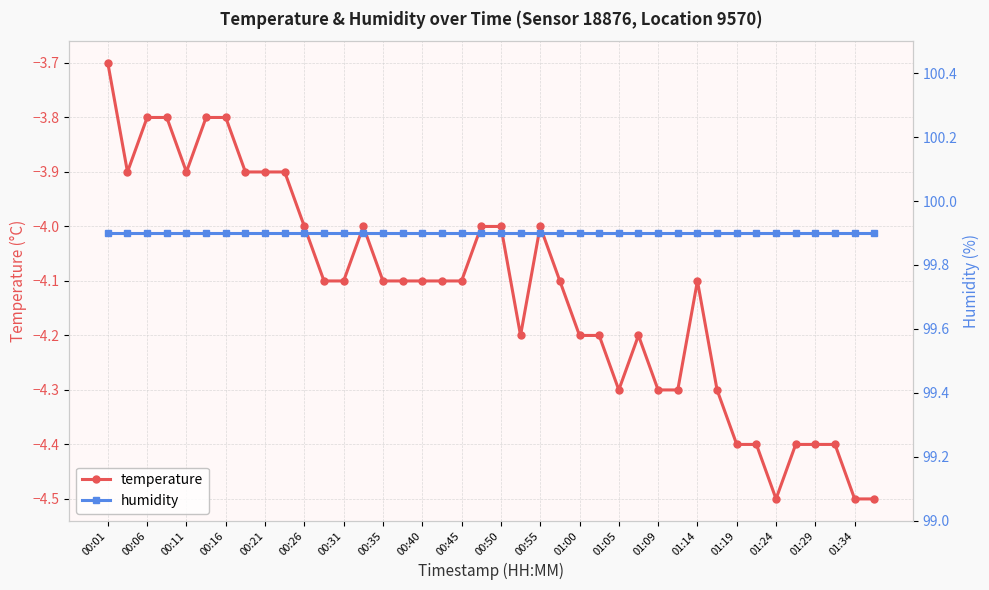

True or false: temperature has more than 0 points higher than both neighbors.

True